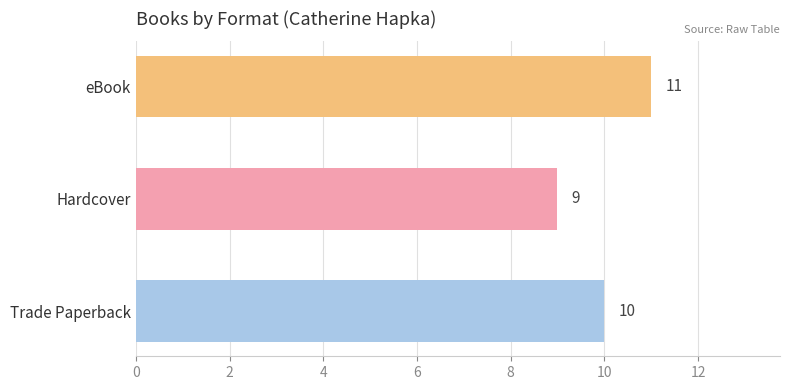

How many data points are less than 10?

1